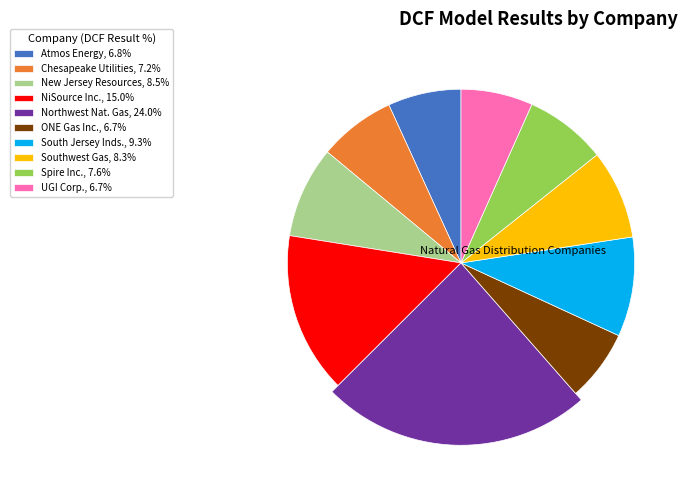

Is it true that South Jersey Inds. is 9% of the pie?

True